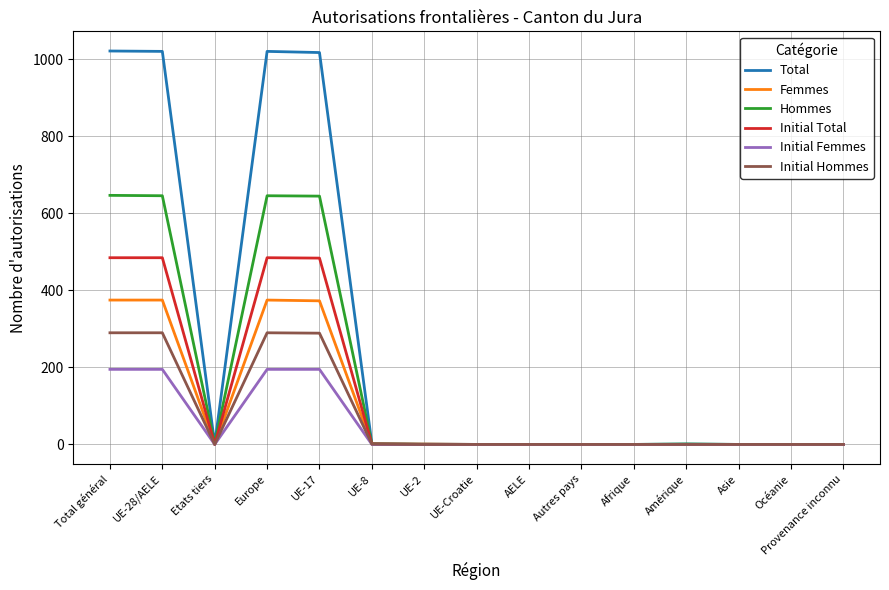

Is the value of Hommes at UE-17 greater than the value of Initial Hommes at Autres pays?

Yes